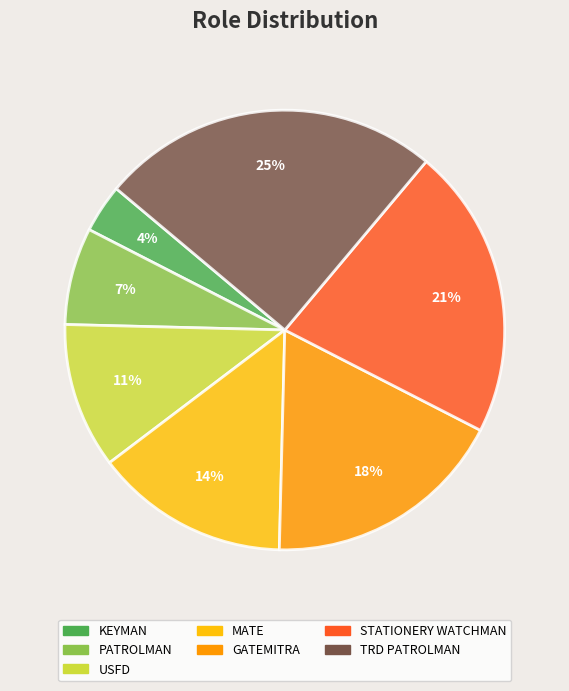

Is there a majority slice in this chart?

No